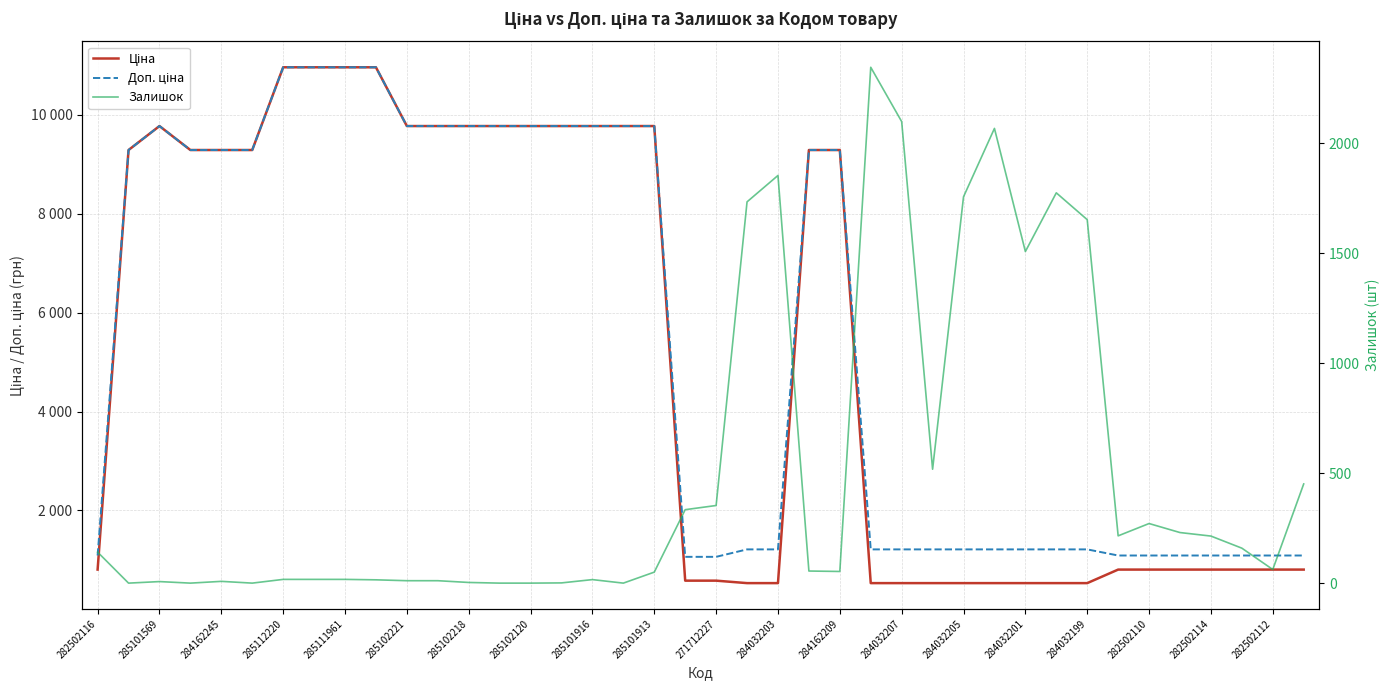

Which series has the largest total across all categories?

Доп. ціна